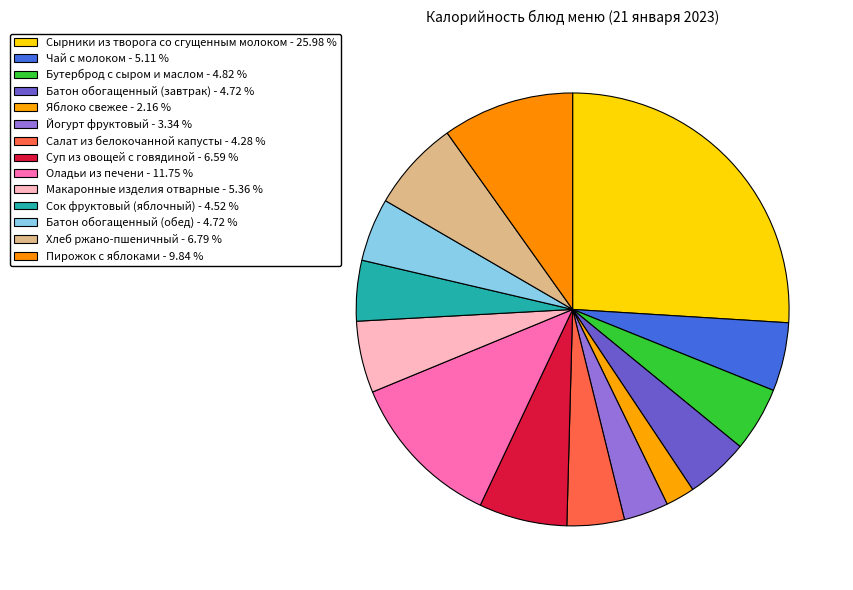

How many segments does this pie chart have?

14